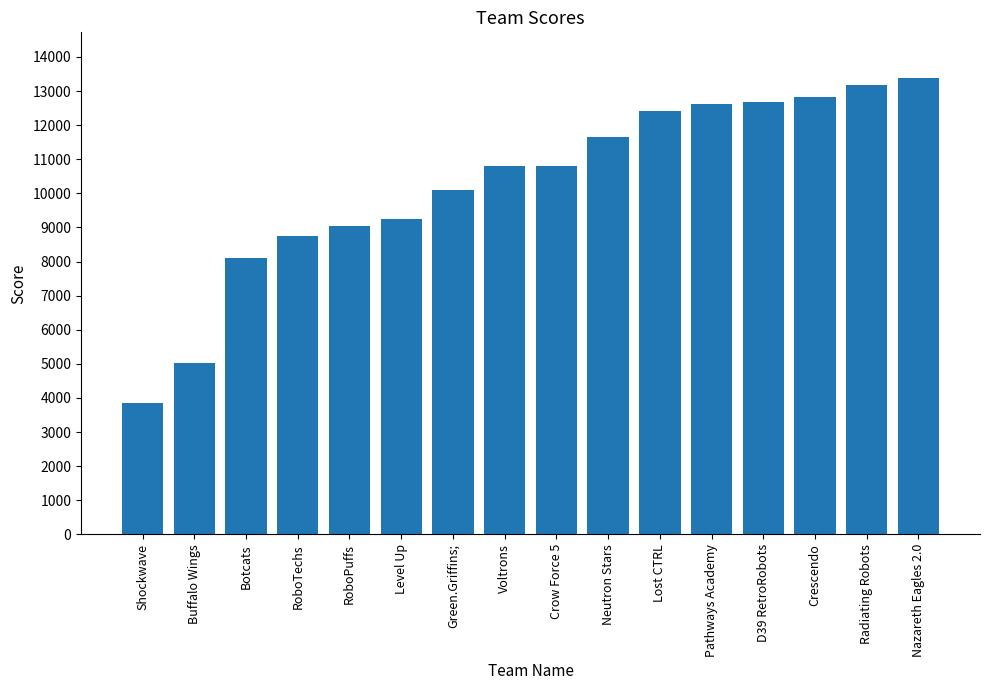

The chart shows a value of 12666 at D39 RetroRobots. True or false?

True